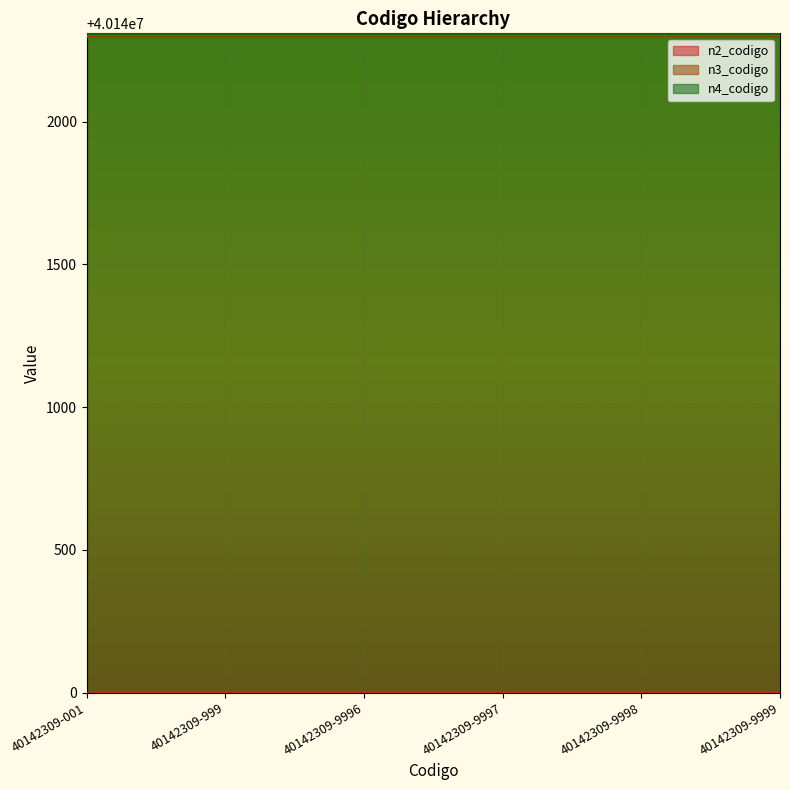

What is the maximum value shown in the chart?

40142309